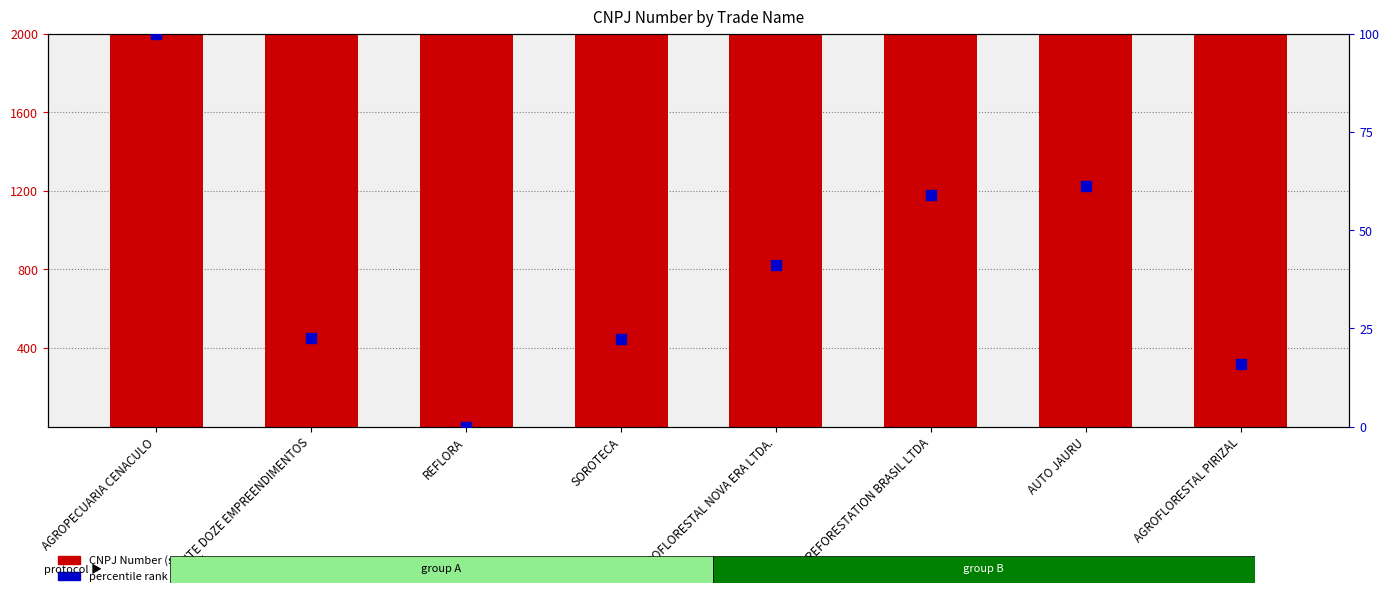

Which series contains the highest Y value?

CNPJ Number (scaled)